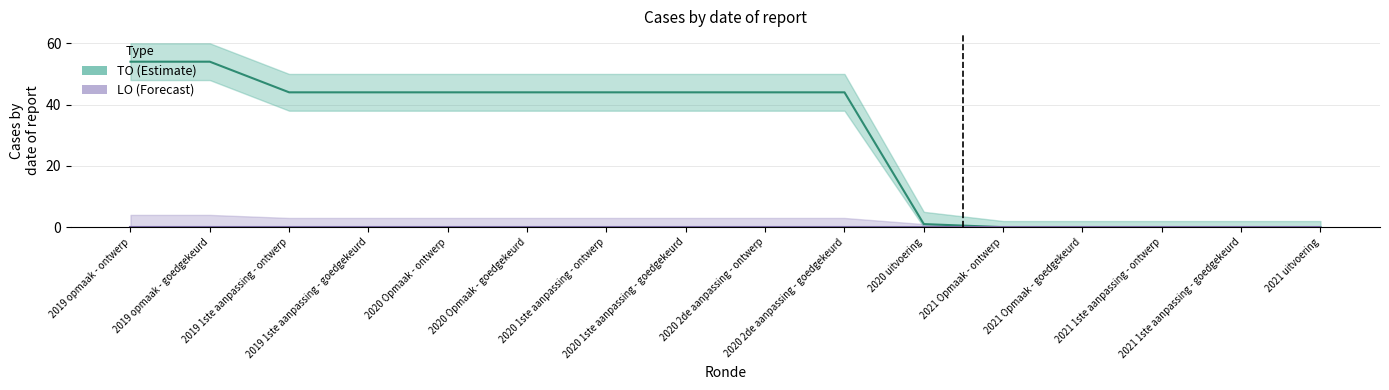

Which series has the largest range (max minus min)?

TO